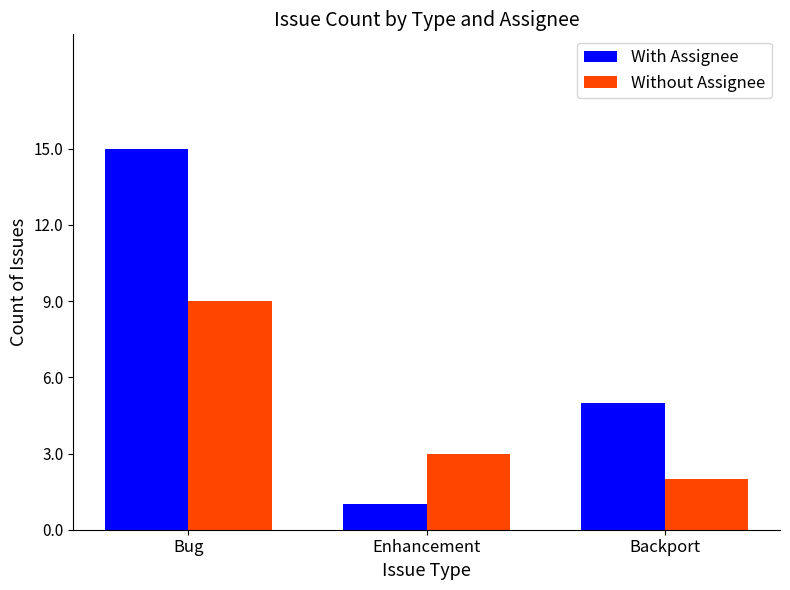

At how many categories does at least one series exceed 2?

3